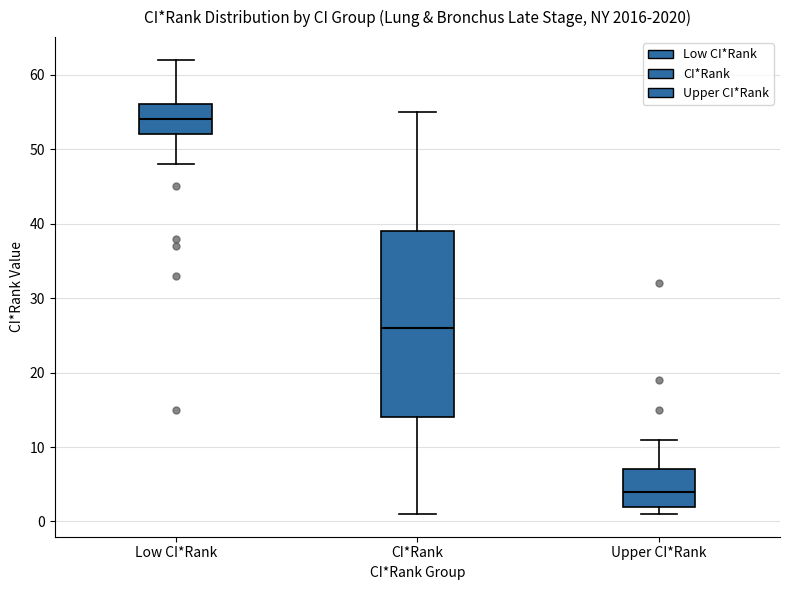

Which box's median line is the lowest?

Upper CI*Rank